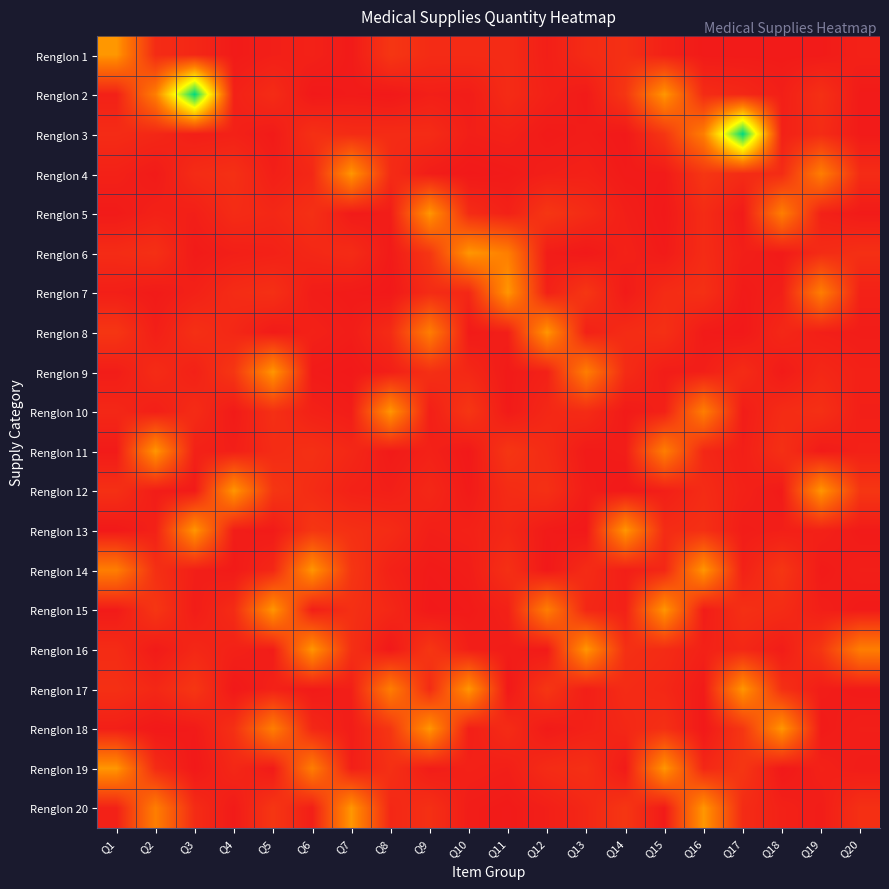

Which has a higher value, Q19 or Q5?

Q5